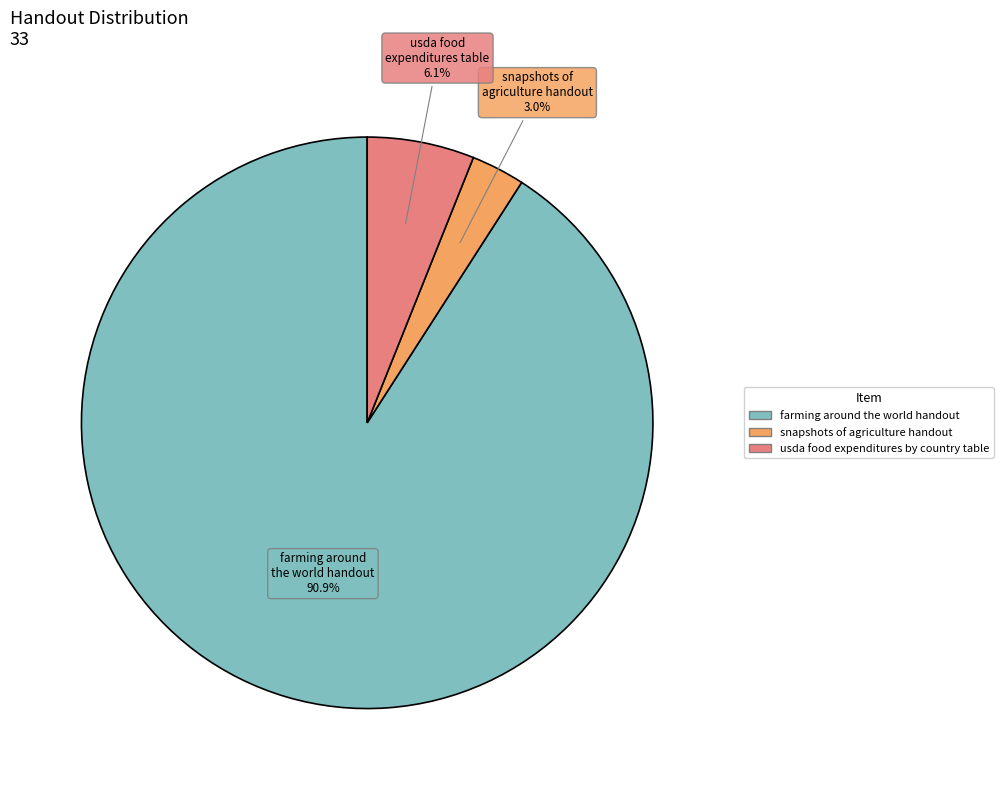

Approximately how many times larger is the value at snapshots of agriculture handout compared to usda food expenditures by country table?

0.5